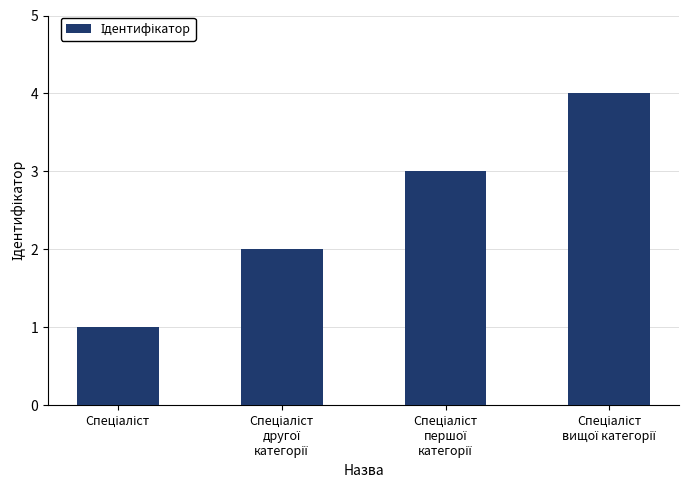

What is the difference between the maximum and minimum values?

3